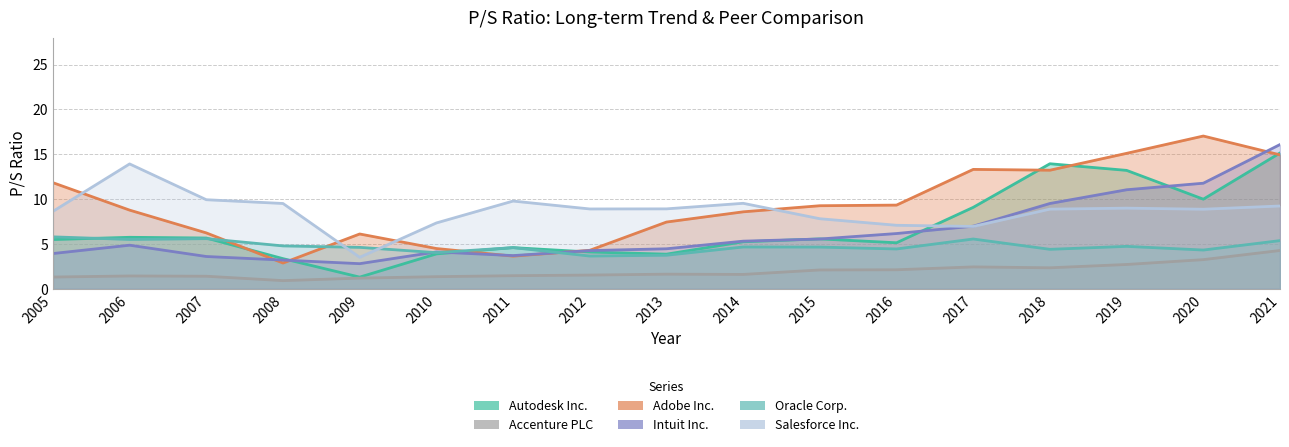

True or false: Adobe Inc. and Accenture PLC intersect in this chart.

False